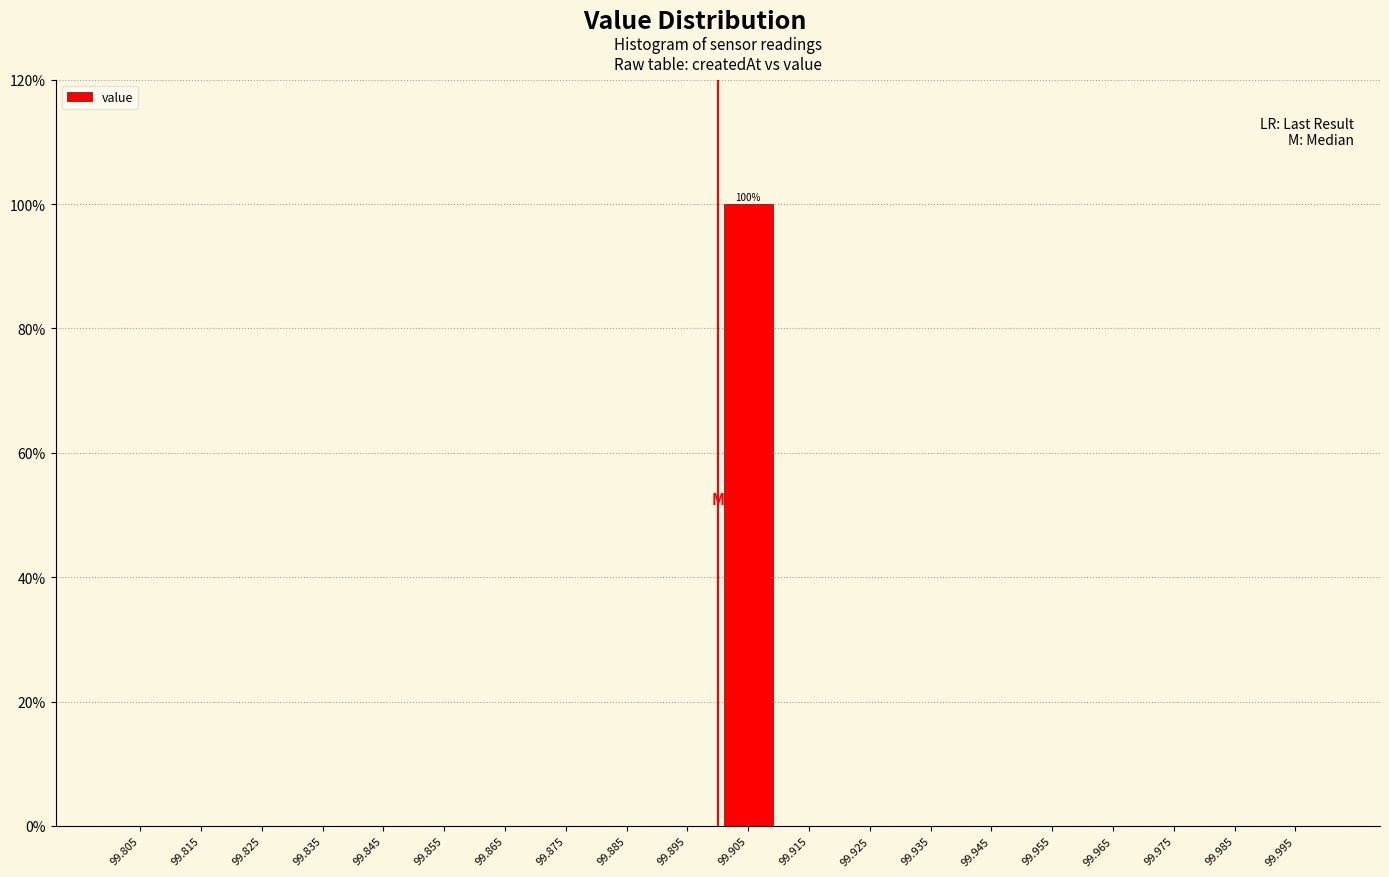

Over which range of the x-axis is the bar tallest?

99.90 to 99.91